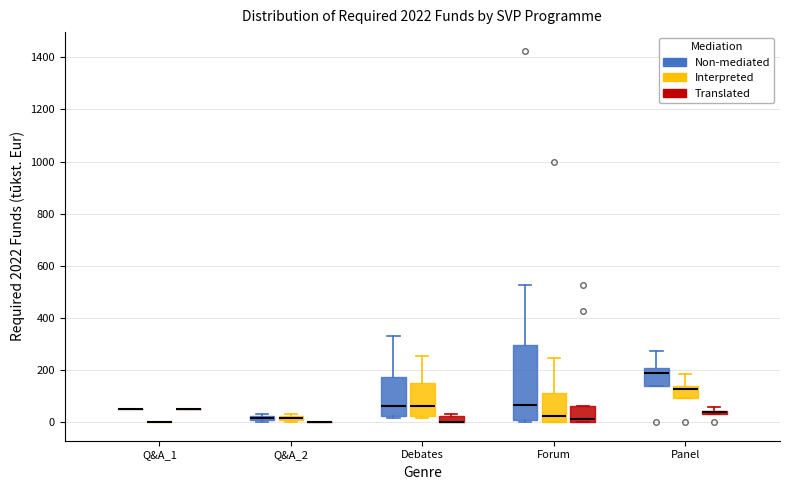

Which box is the tallest, from its lower edge to its upper edge?

Forum (Non-mediated)